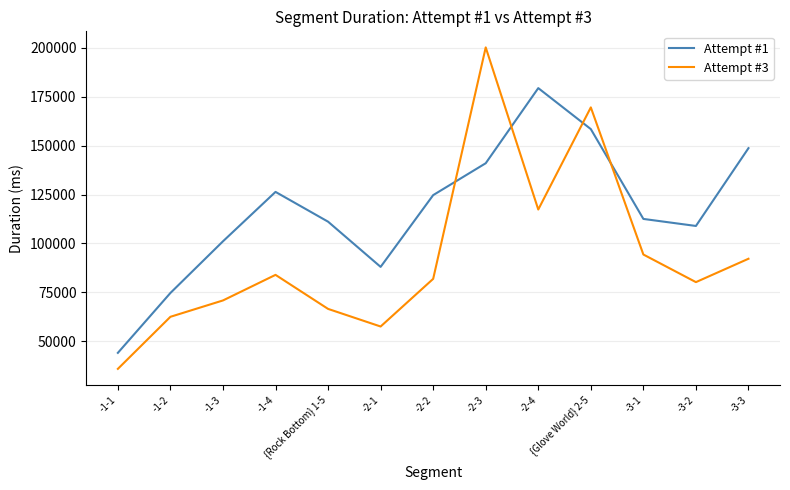

In Attempt #1, how many points are lower than both neighbors (excluding endpoints)?

2